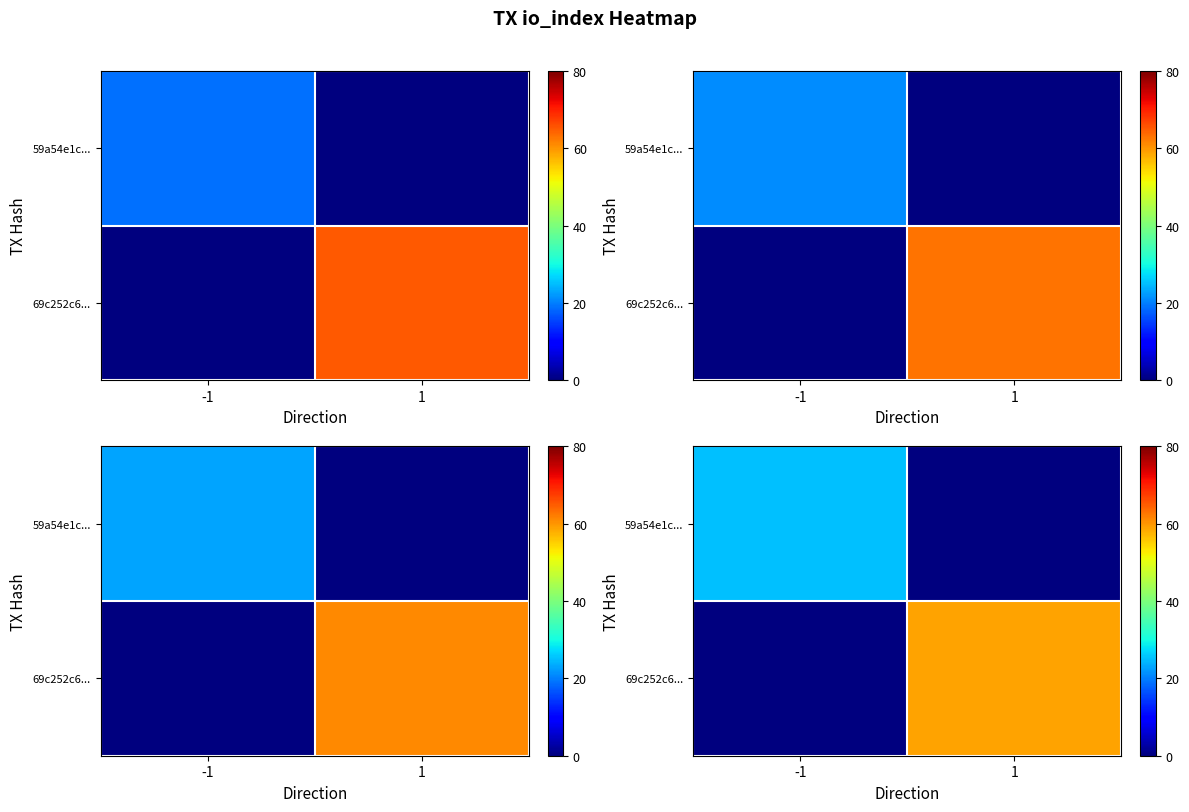

At which label does row_1 reach its minimum?

-1